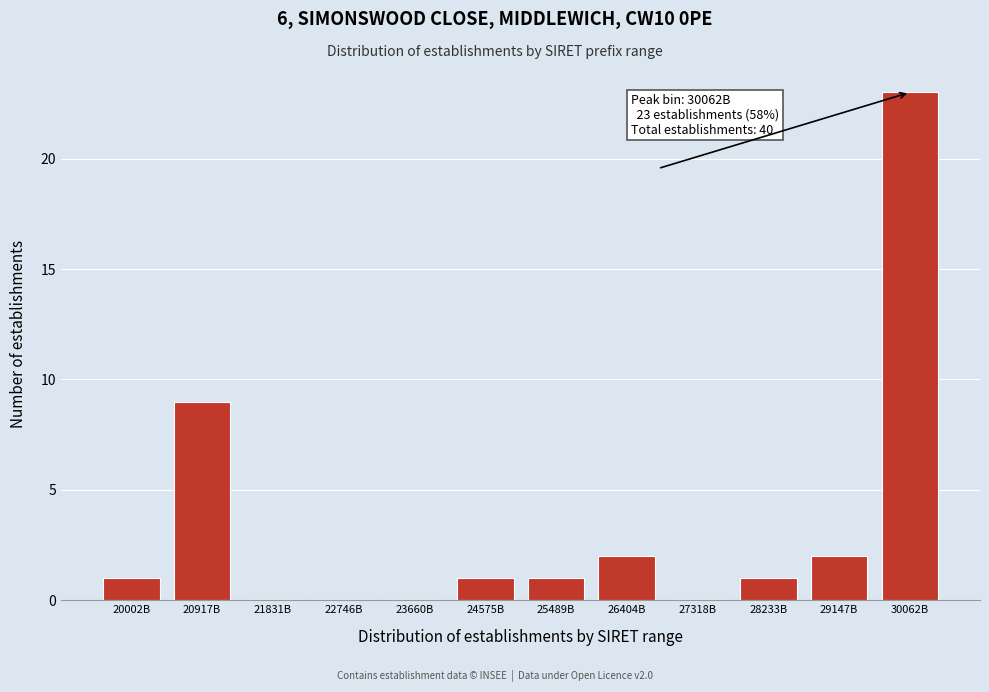

Reading left to right, what are all the values shown in this chart?

20002B=1	20917B=9	21831B=0	22746B=0	23660B=0	24575B=1	25489B=1	26404B=2	27318B=0	28233B=1	29147B=2	30062B=23